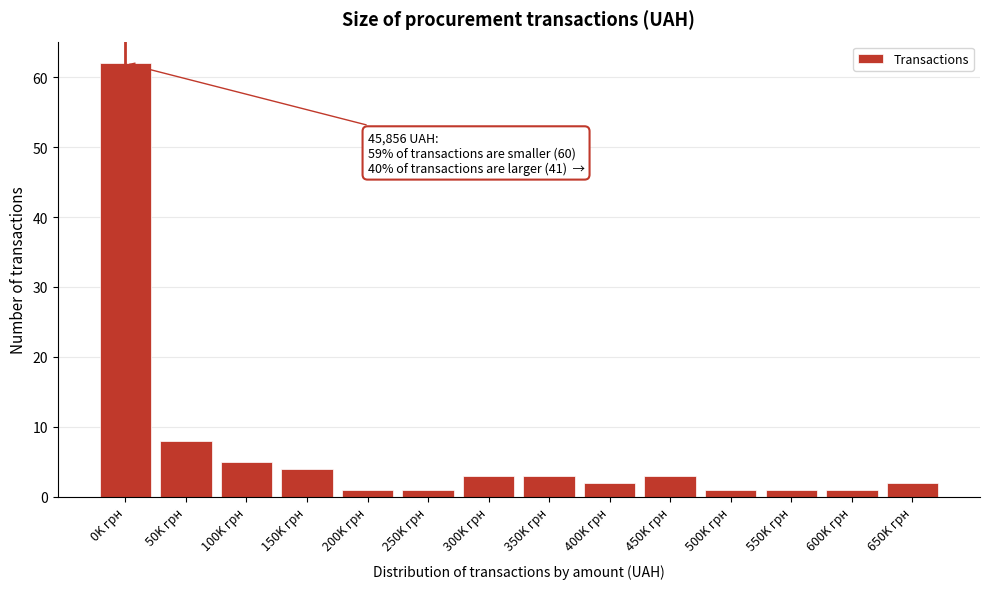

Reading left to right, transcribe all the data shown in this chart.

62	8	5	4	1	1	3	3	2	3	1	1	1	2